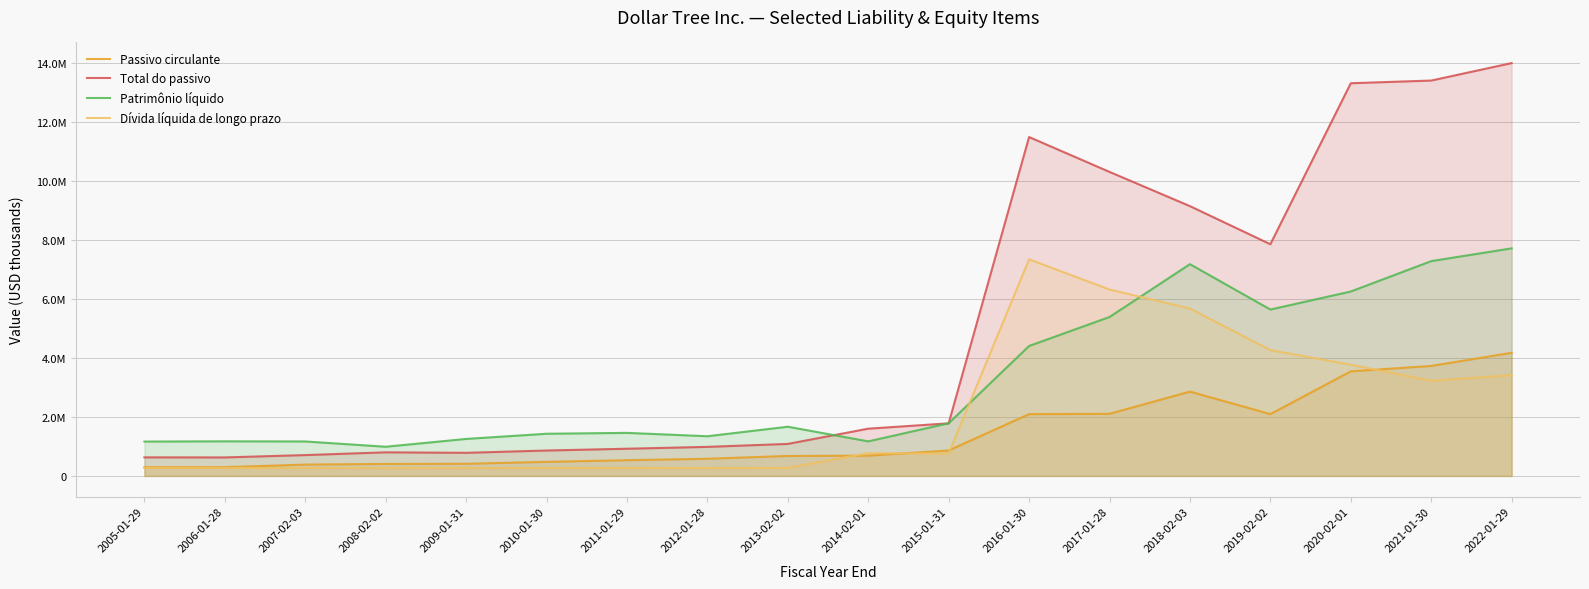

Reading left to right, transcribe all the data shown in this chart.

Passivo circulante: 2005-01-29=294355	2006-01-28=295456	2007-02-03=383300	2008-02-02=405900	2009-01-31=409900	2010-01-30=475900	2011-01-29=532800	2012-01-28=581000	2013-02-02=676200	2014-02-01=686300	2015-01-31=861600	2016-01-30=2095400	2017-01-28=2105900	2018-02-03=2859100	2019-02-02=2095700	2020-02-01=3546500	2021-01-30=3730300	2022-01-29=4176600
Total do passivo: 2005-01-29=628460	2006-01-28=626125	2007-02-03=705600	2008-02-02=799300	2009-01-31=782500	2010-01-30=860500	2011-01-29=921500	2012-01-28=984000	2013-02-02=1084700	2014-02-01=1601200	2015-01-31=1782000	2016-01-30=11494300	2017-01-28=10312100	2018-02-03=9150500	2019-02-02=7858300	2020-02-01=13319800	2021-01-30=13410700	2022-01-29=14003300
Patrimônio líquido: 2005-01-29=1164212	2006-01-28=1172275	2007-02-03=1167700	2008-02-02=988400	2009-01-31=1253200	2010-01-30=1429200	2011-01-29=1459000	2012-01-28=1344600	2013-02-02=1667300	2014-02-01=1170700	2015-01-31=1785000	2016-01-30=4406900	2017-01-28=5389500	2018-02-03=7182300	2019-02-02=5642900	2020-02-01=6254800	2021-01-30=7285300	2022-01-29=7718500
Dívida líquida de longo prazo: 2005-01-29=269000	2006-01-28=269000	2007-02-03=268800	2008-02-02=268500	2009-01-31=267600	2010-01-30=267500	2011-01-29=266500	2012-01-28=265500	2013-02-02=271300	2014-02-01=769800	2015-01-31=757000	2016-01-30=7346400	2017-01-28=6321800	2018-02-03=5678000	2019-02-02=4265300	2020-02-01=3772200	2021-01-30=3226200	2022-01-29=3417000